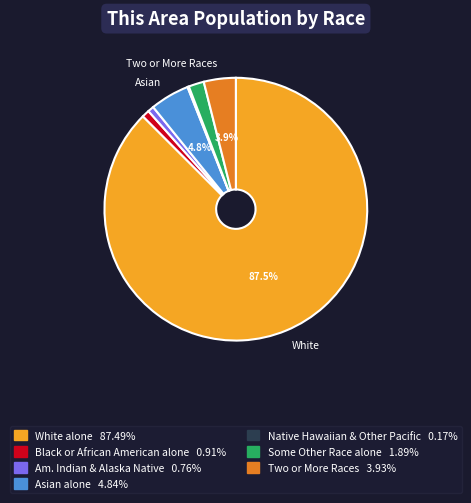

Is there a majority slice in this chart?

Yes